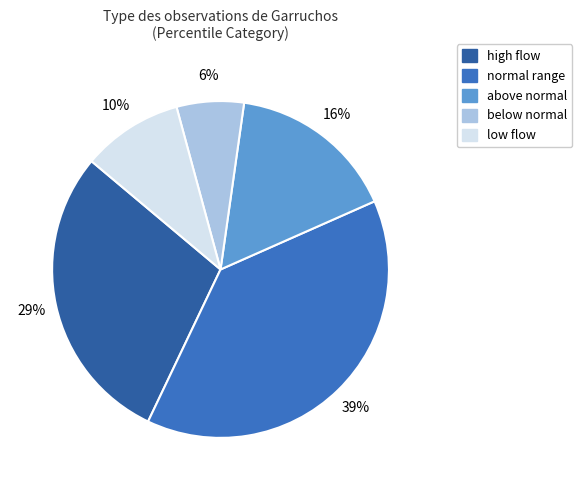

Count the number of slices in the pie.

5